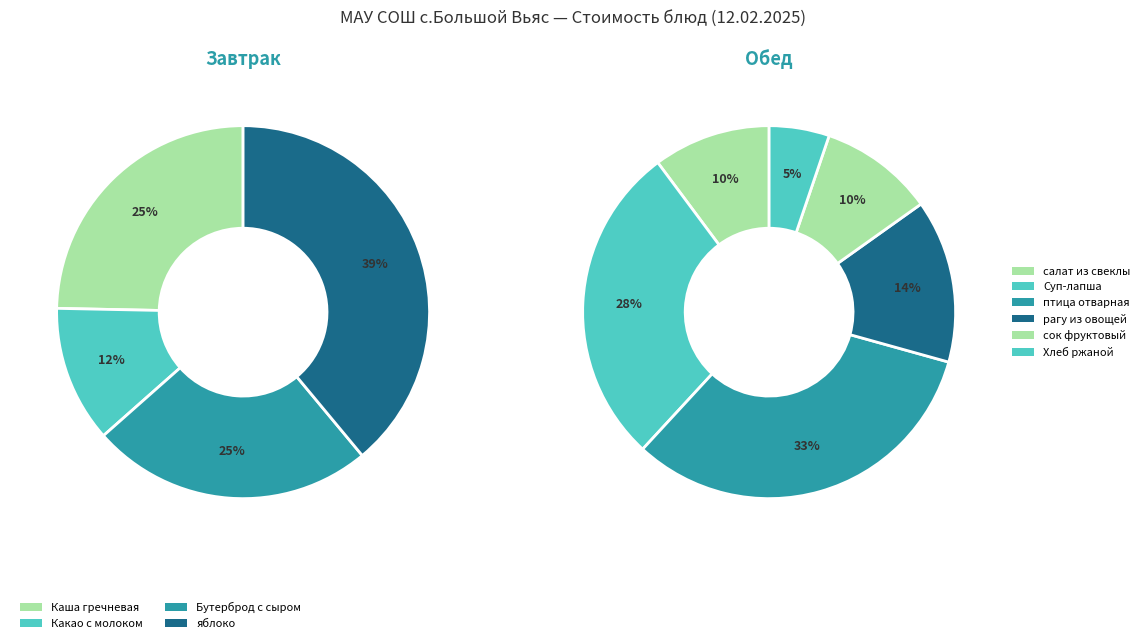

What is the ratio of the value at салат из свеклы to the value at Суп-лапша с курицей?

0.4